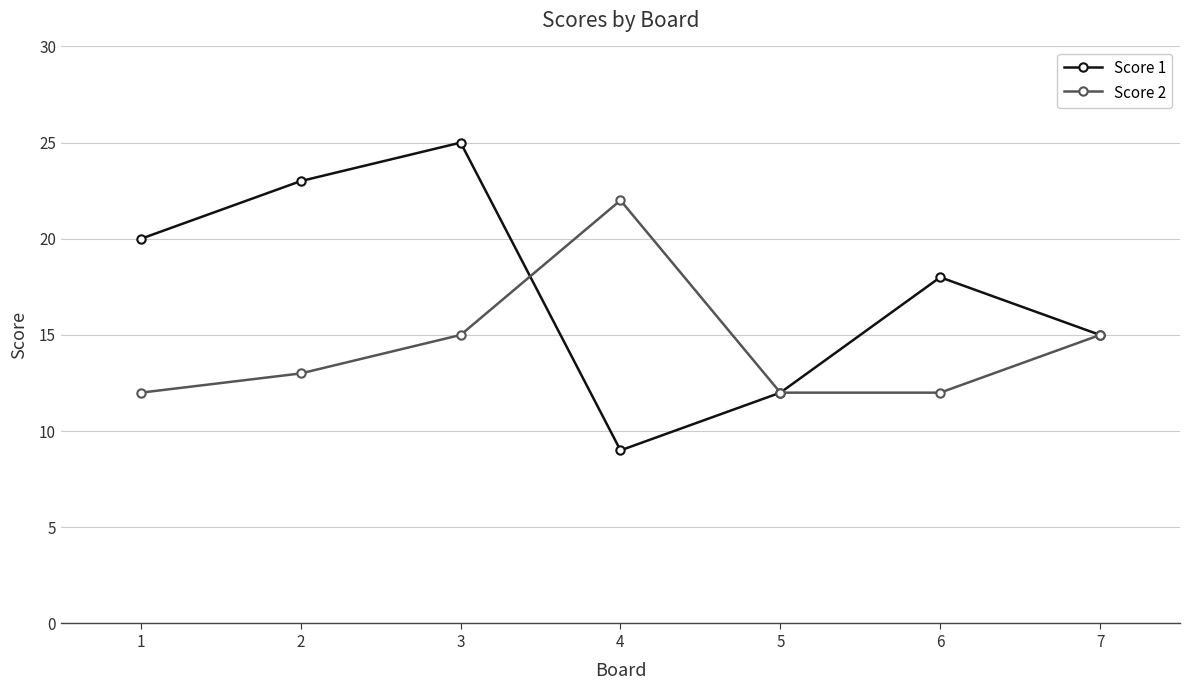

List the series in order of their peak value, highest first.

Score 1, Score 2